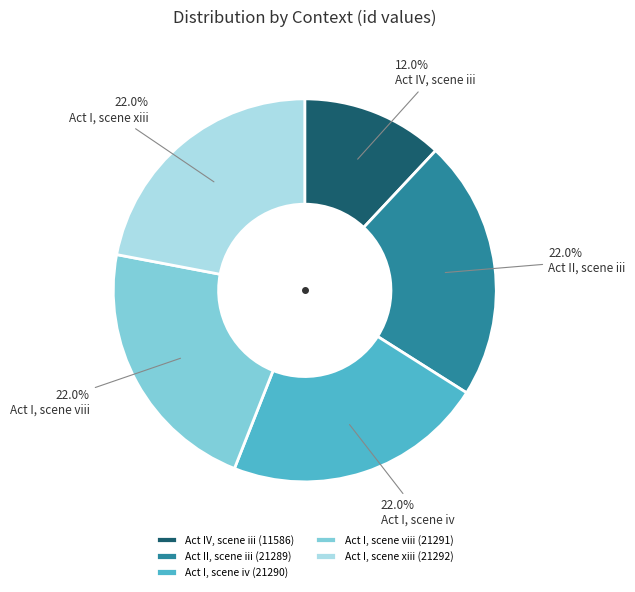

How many segments does this pie chart have?

5